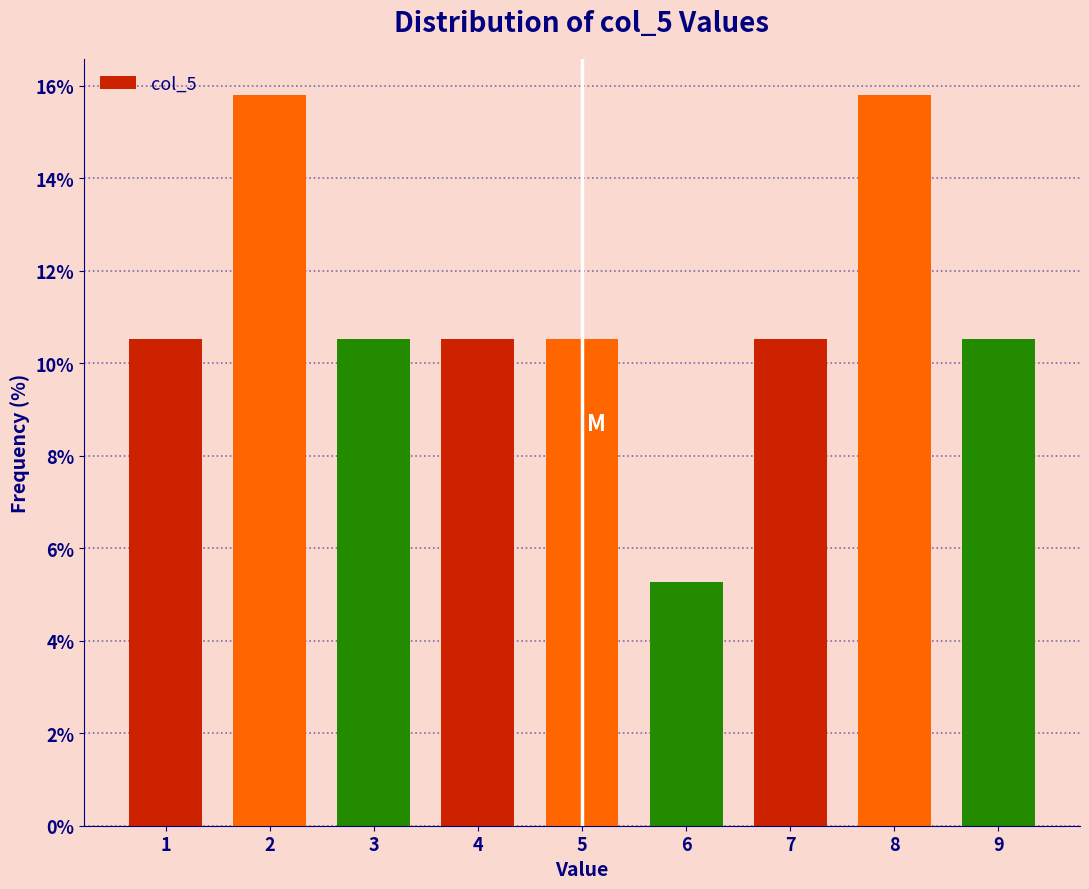

Reading left to right, list every bar in this chart as the range it spans on the x-axis followed by its height. The values are not printed on the chart, so give them approximately, as read against the axis.

0.5 to 1.5: 10.6
1.5 to 2.5: 15.8
2.5 to 3.5: 10.6
3.5 to 4.5: 10.6
4.5 to 5.5: 10.6
5.5 to 6.5: 5.2
6.5 to 7.5: 10.6
7.5 to 8.5: 15.8
8.5 to 9.5: 10.6